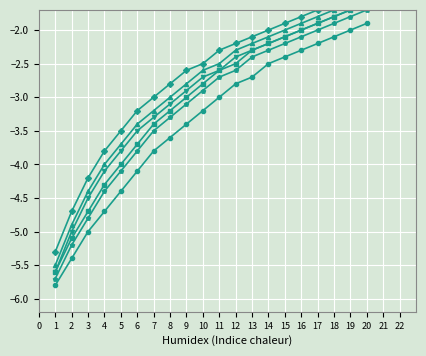

What are all the series names shown in the legend?

January, March, May, July, September, November